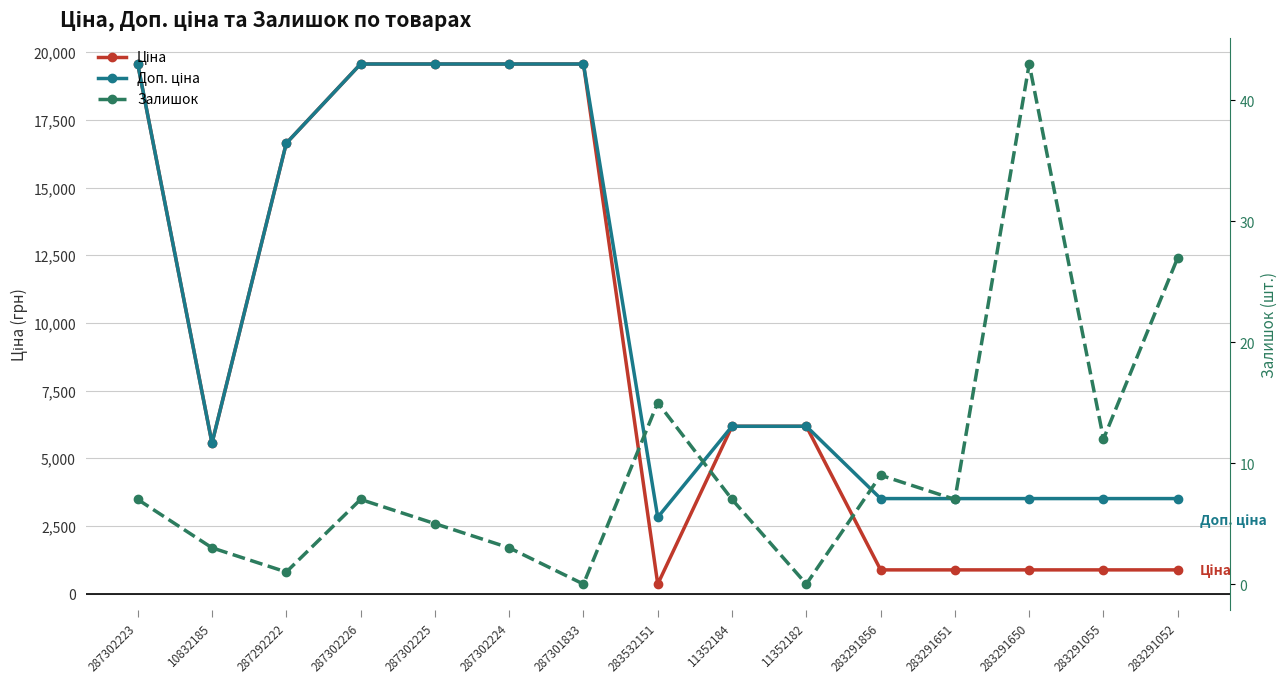

Reading left to right, extract all data points from this chart.

Ціна: 287302223=19564.9	10832185=5560.3	287292222=16636.8	287302226=19564.9	287302225=19564.9	287302224=19564.9	287301833=19564.9	283532151=352.6	11352184=6182.6	11352182=6182.6	283291856=878.0	283291651=878.0	283291650=878.0	283291055=878.0	283291052=878.0
Доп. ціна: 287302223=19564.9	10832185=5560.3	287292222=16636.8	287302226=19564.9	287302225=19564.9	287302224=19564.9	287301833=19564.9	283532151=2821.2	11352184=6182.6	11352182=6182.6	283291856=3511.9	283291651=3511.9	283291650=3511.9	283291055=3511.9	283291052=3511.9
Залишок: 287302223=7.0	10832185=3.0	287292222=1.0	287302226=7.0	287302225=5.0	287302224=3.0	287301833=0.0	283532151=15.0	11352184=7.0	11352182=0.0	283291856=9.0	283291651=7.0	283291650=43.0	283291055=12.0	283291052=27.0